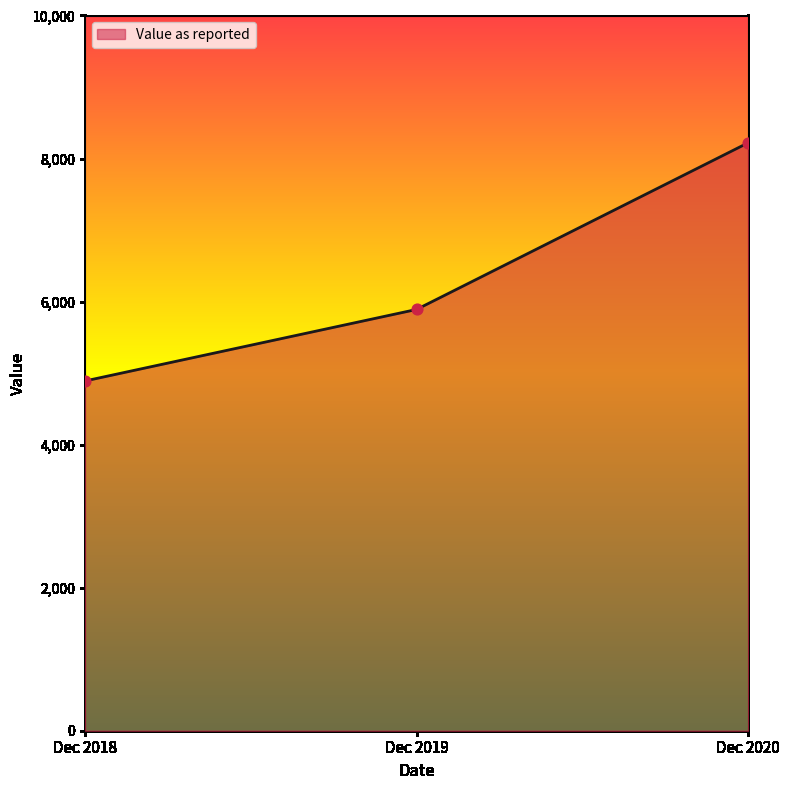

Which has a higher value, Dec 2020 or Dec 2019?

Dec 2020